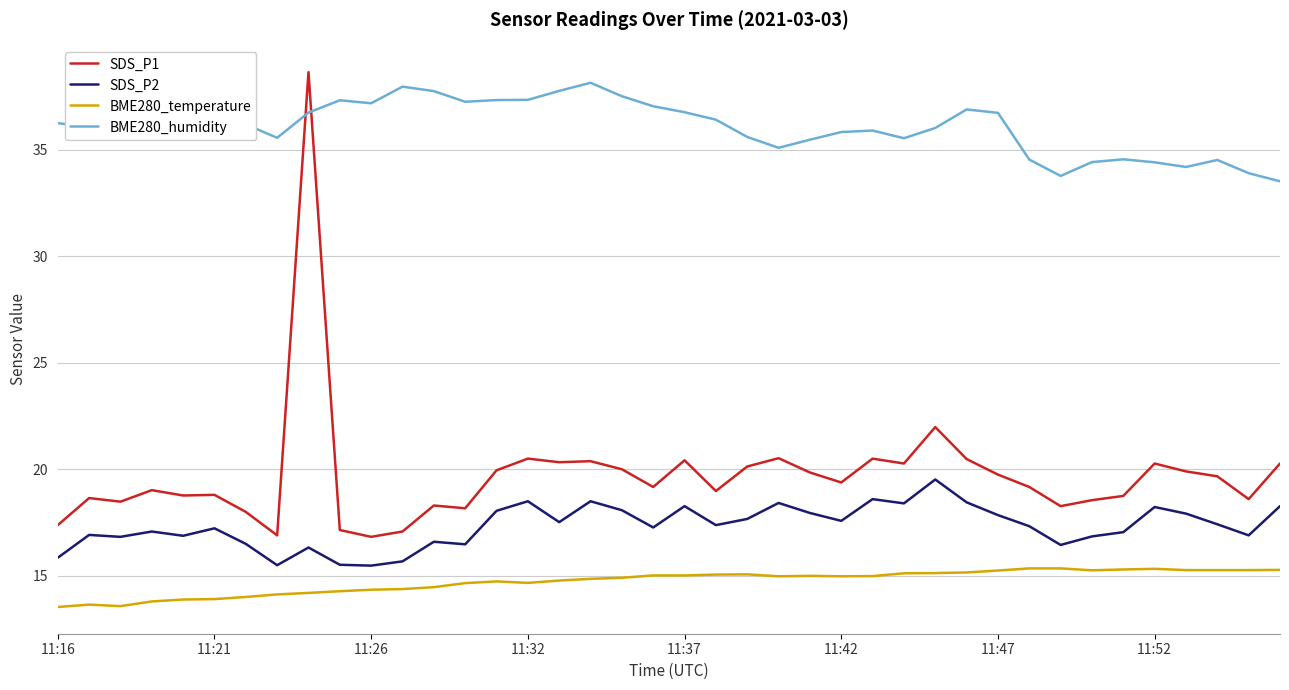

In BME280_humidity, how many points are lower than both neighbors (excluding endpoints)?

9